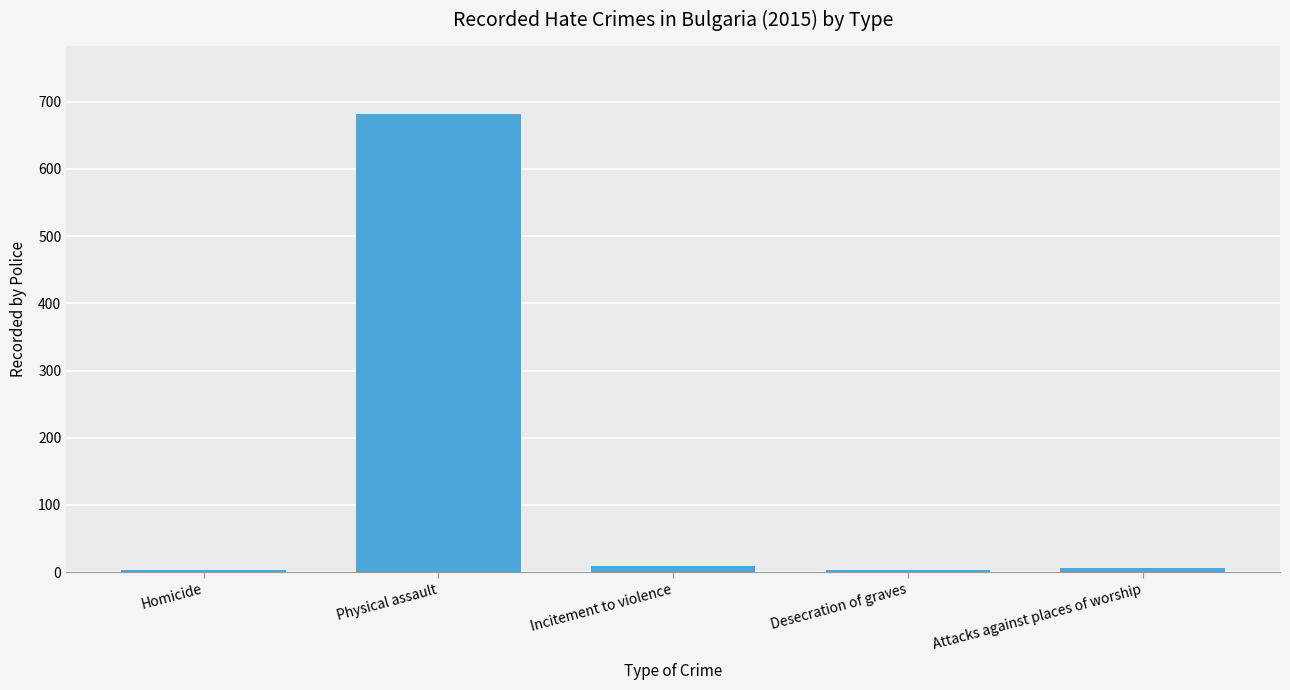

The chart shows a value of 1140 at Physical assault. True or false?

False